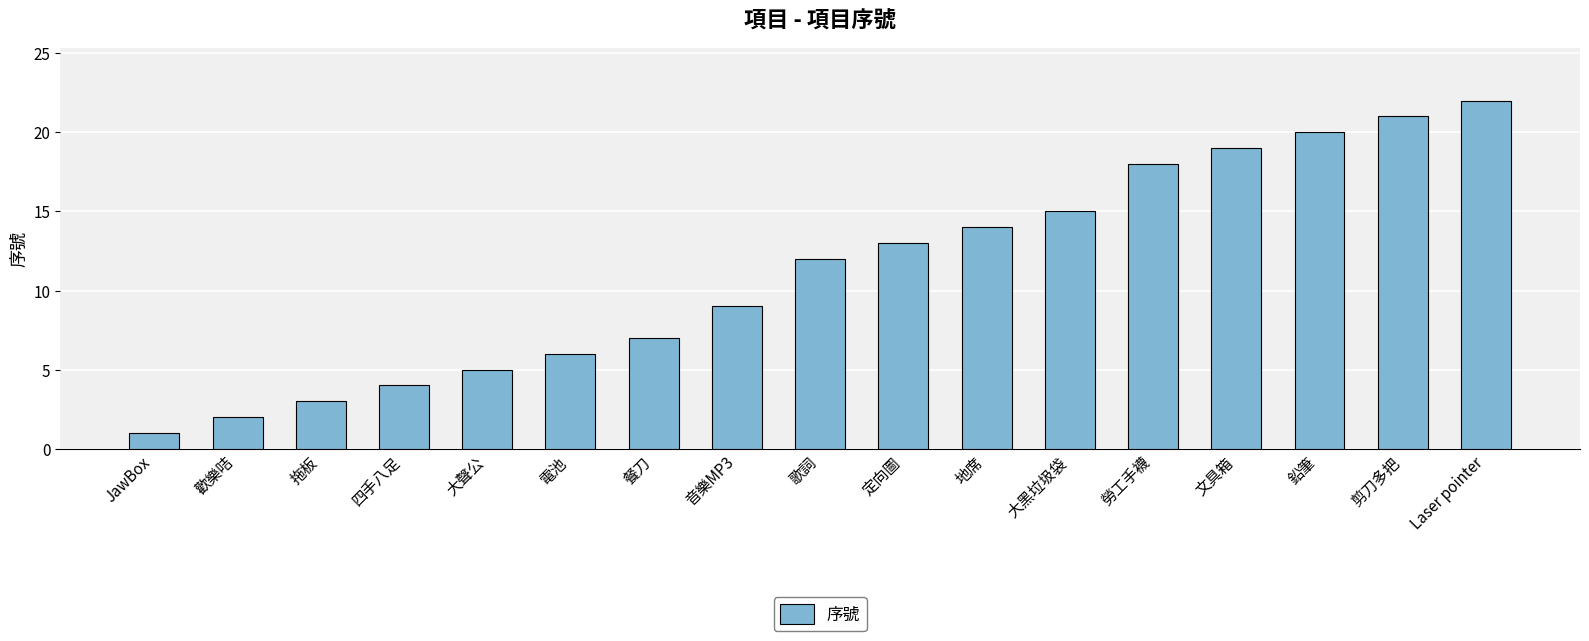

True or false: the data shows 3 at 餐刀.

False